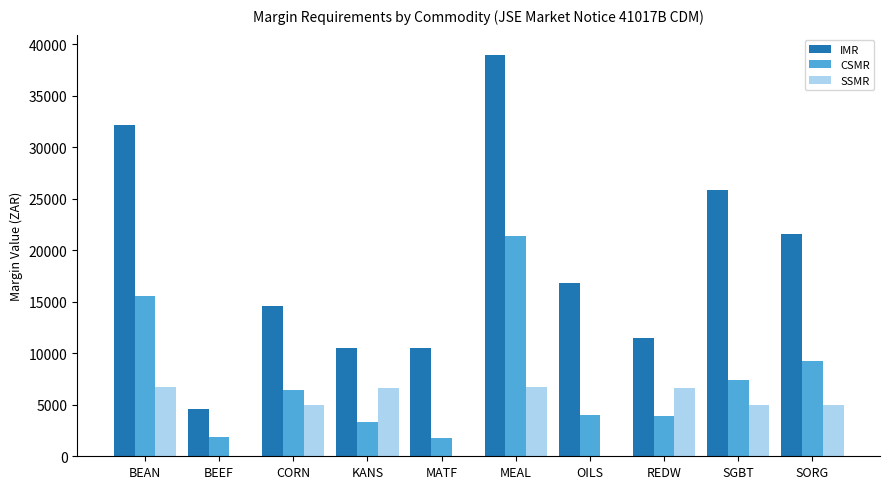

The value of SSMR at REDW is 2158. True or false?

False